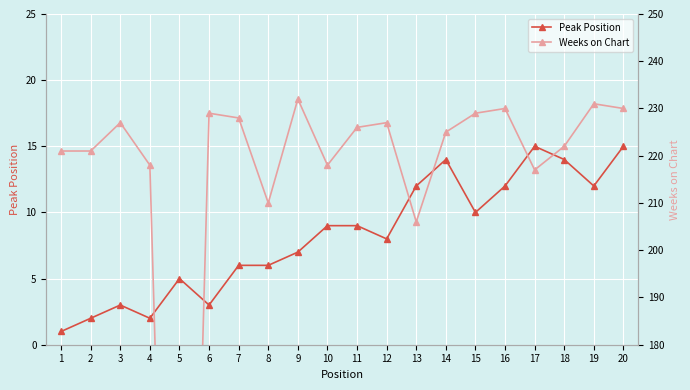

At 4, list the series in order from smallest to largest.

Peak Position, Weeks on Chart